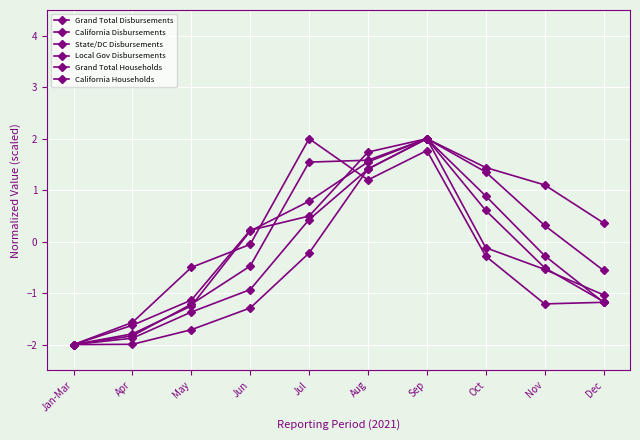

How many data points in California Disbursements are above 0?

4